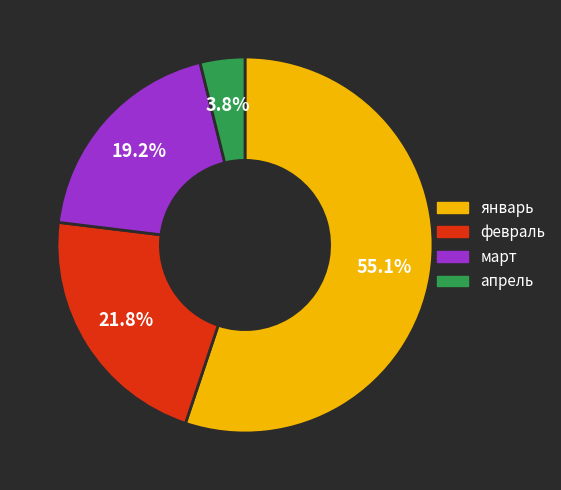

How many segments does this pie chart have?

4